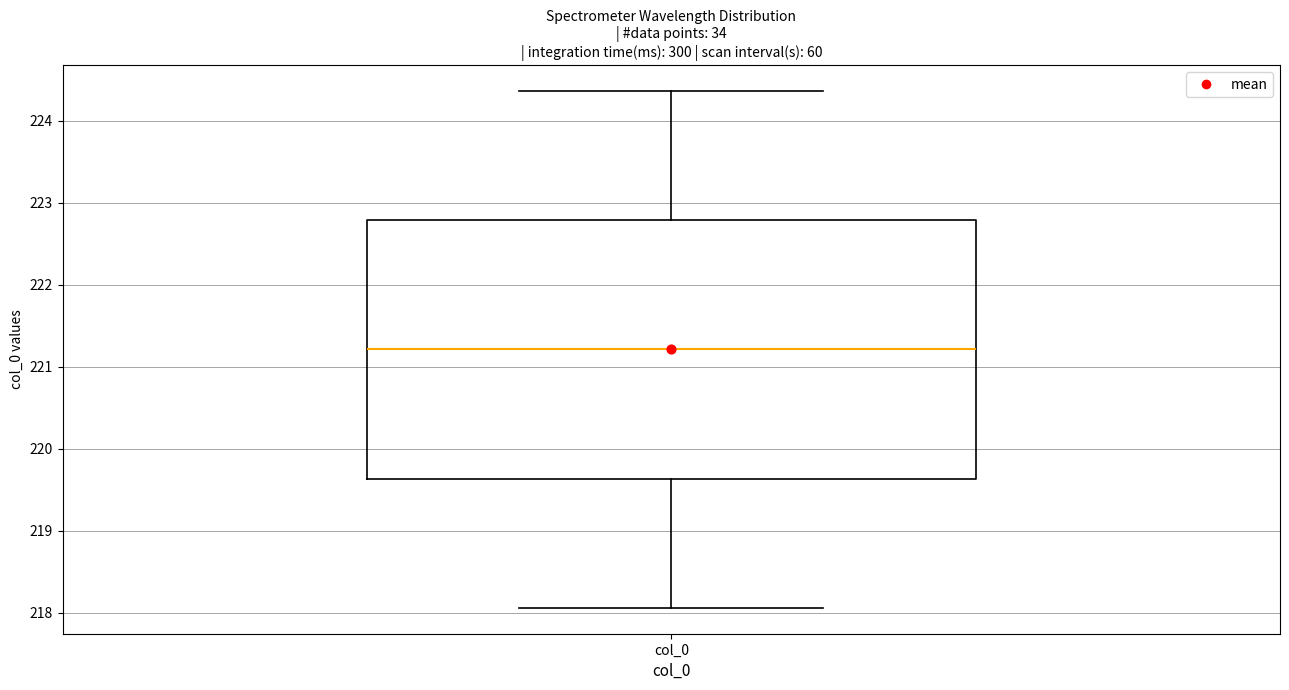

Transcribe this box plot: give where the median line is, the range the box spans, and where the two whiskers end, as read against the y-axis. The values are not printed on the chart, so give them approximately, as read against the axis.

median 221.2, box 219.6 to 222.8, whiskers 218.1 to 224.4